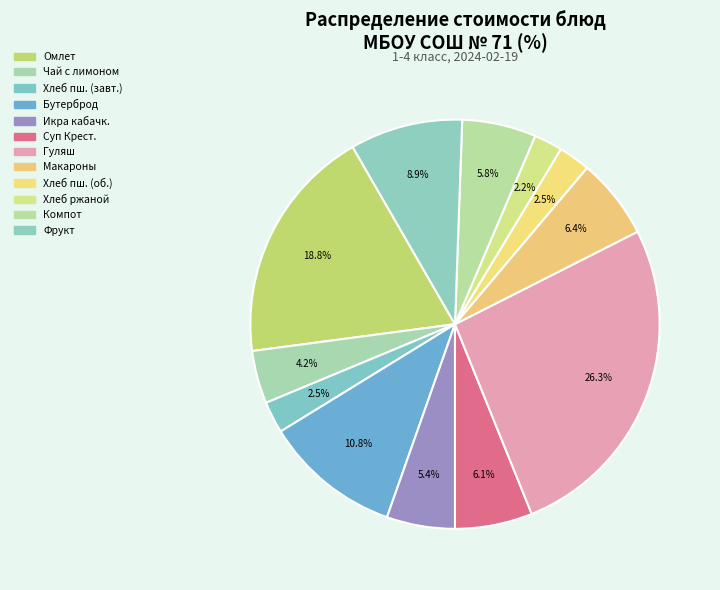

How many segments does this pie chart have?

12